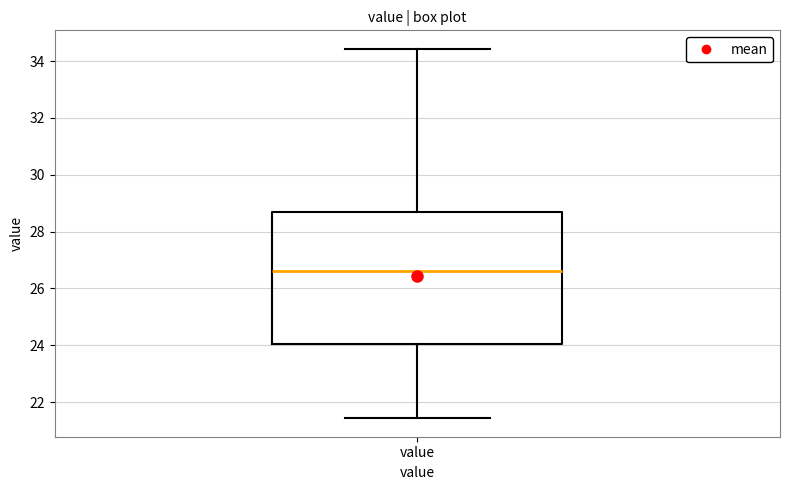

Transcribe this box plot: give where the median line is, the range the box spans, and where the two whiskers end, as read against the y-axis. The values are not printed on the chart, so give them approximately, as read against the axis.

median 26.6, box 24.0 to 28.8, whiskers 21.4 to 34.4